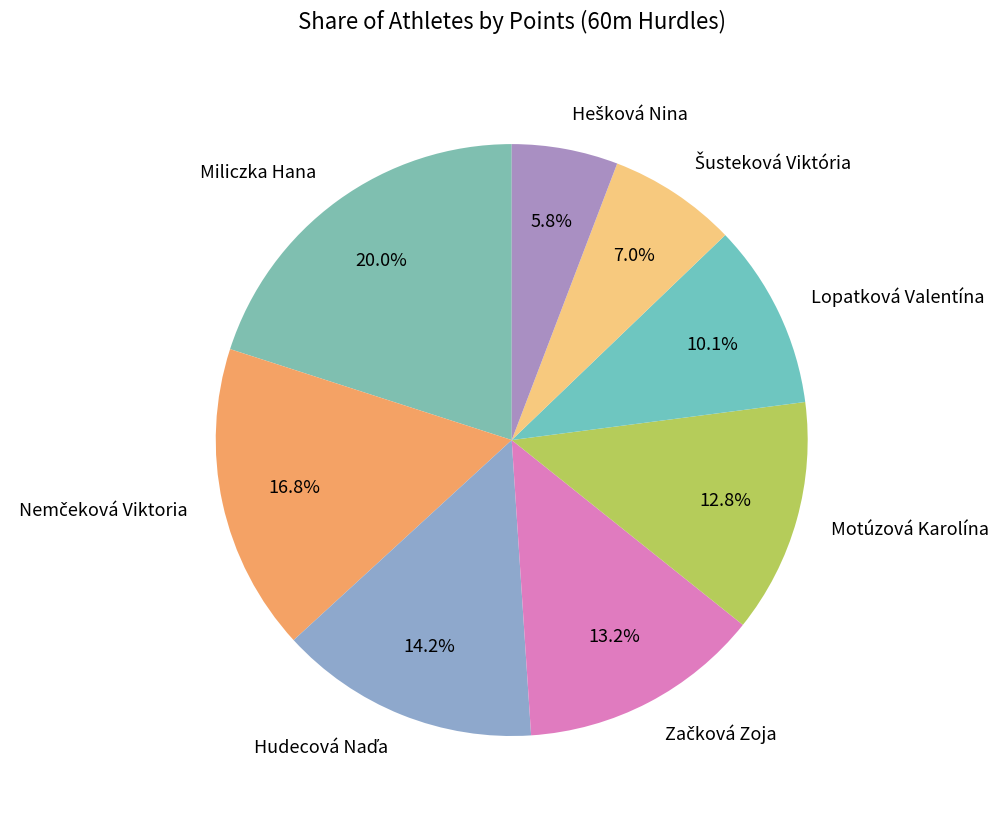

How many segments does this pie chart have?

8